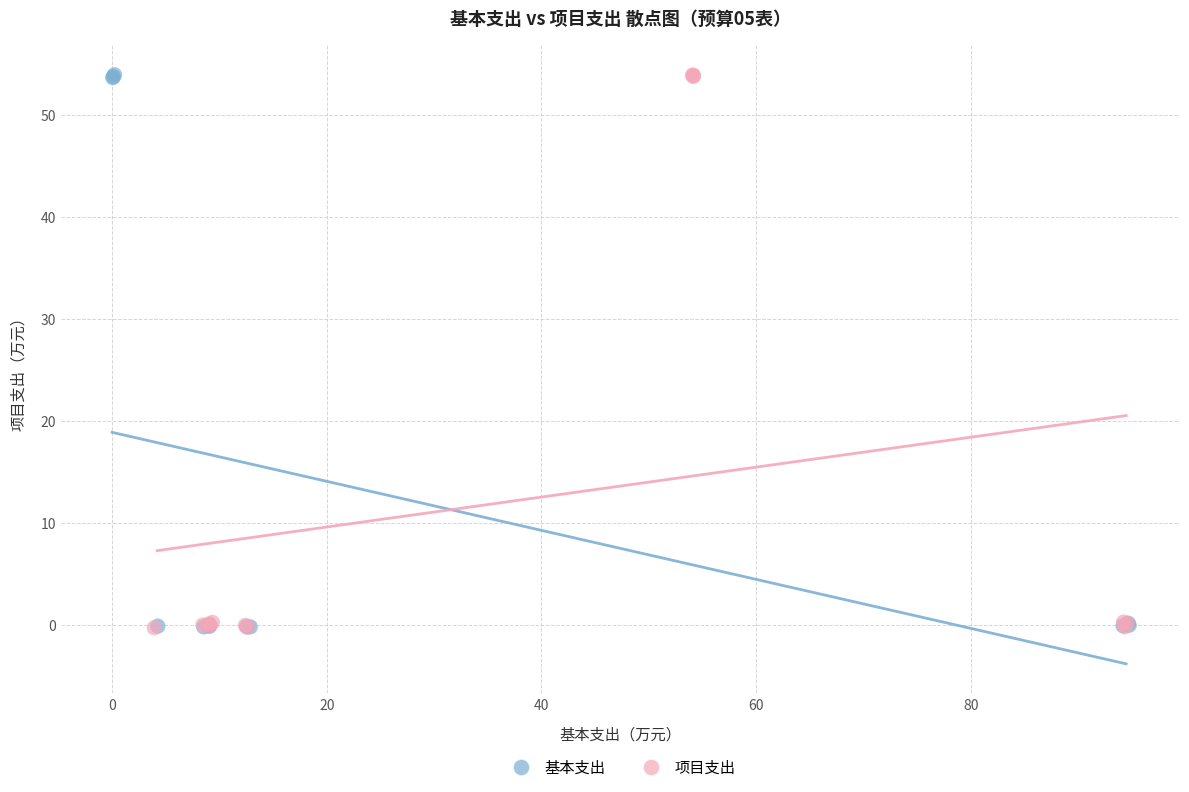

What are all the series names shown in the legend?

基本支出, 项目支出